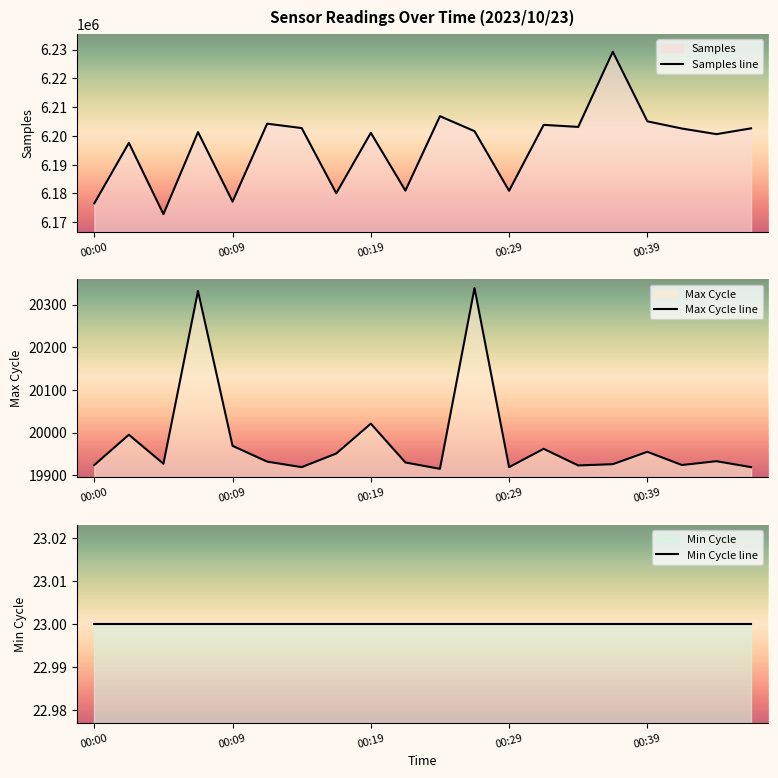

Is it true that Max Cycle line equals 31528 at 00:19?

False